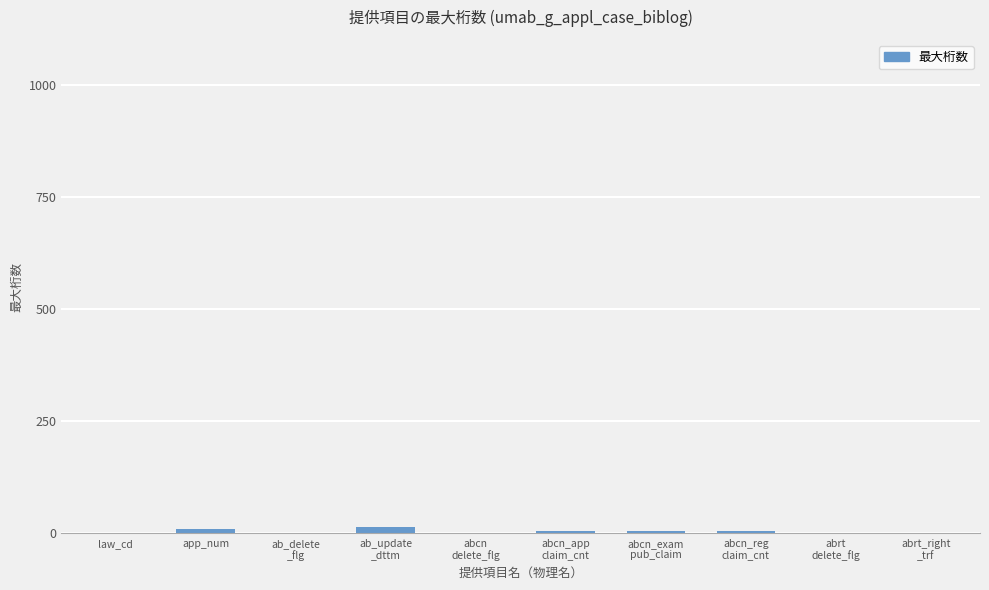

What is the sum of all values?

44